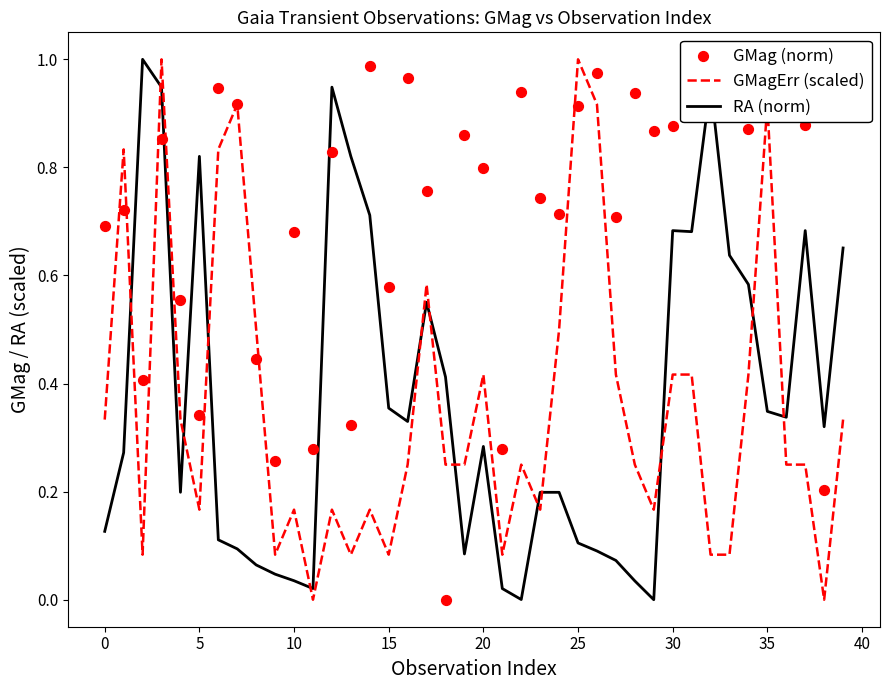

How many intersections are there between GMagErr (scaled) and RA (norm)?

13